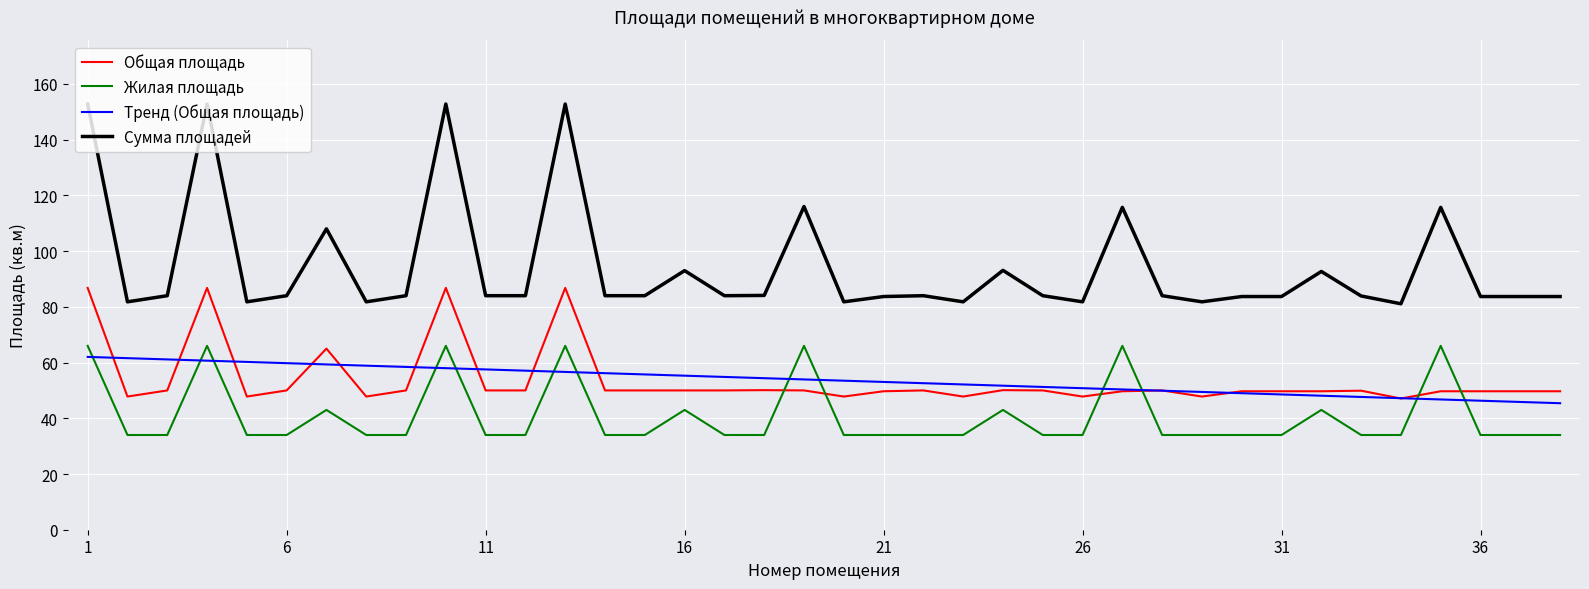

At how many categories does at least one series exceed 77?

38